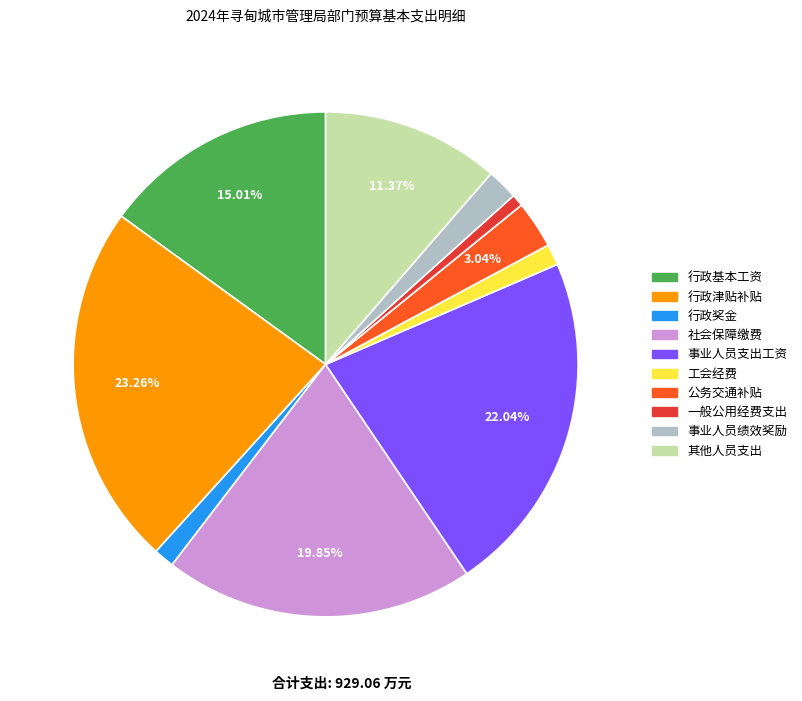

Which category has the biggest portion of the pie?

行政津贴补贴